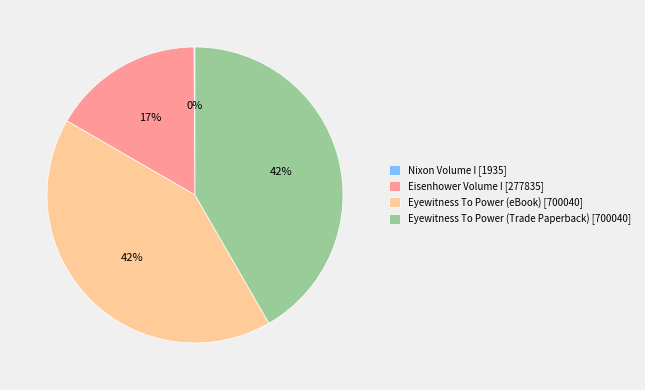

Is it true that Eyewitness To Power (eBook) [700040] is 42% of the pie?

True